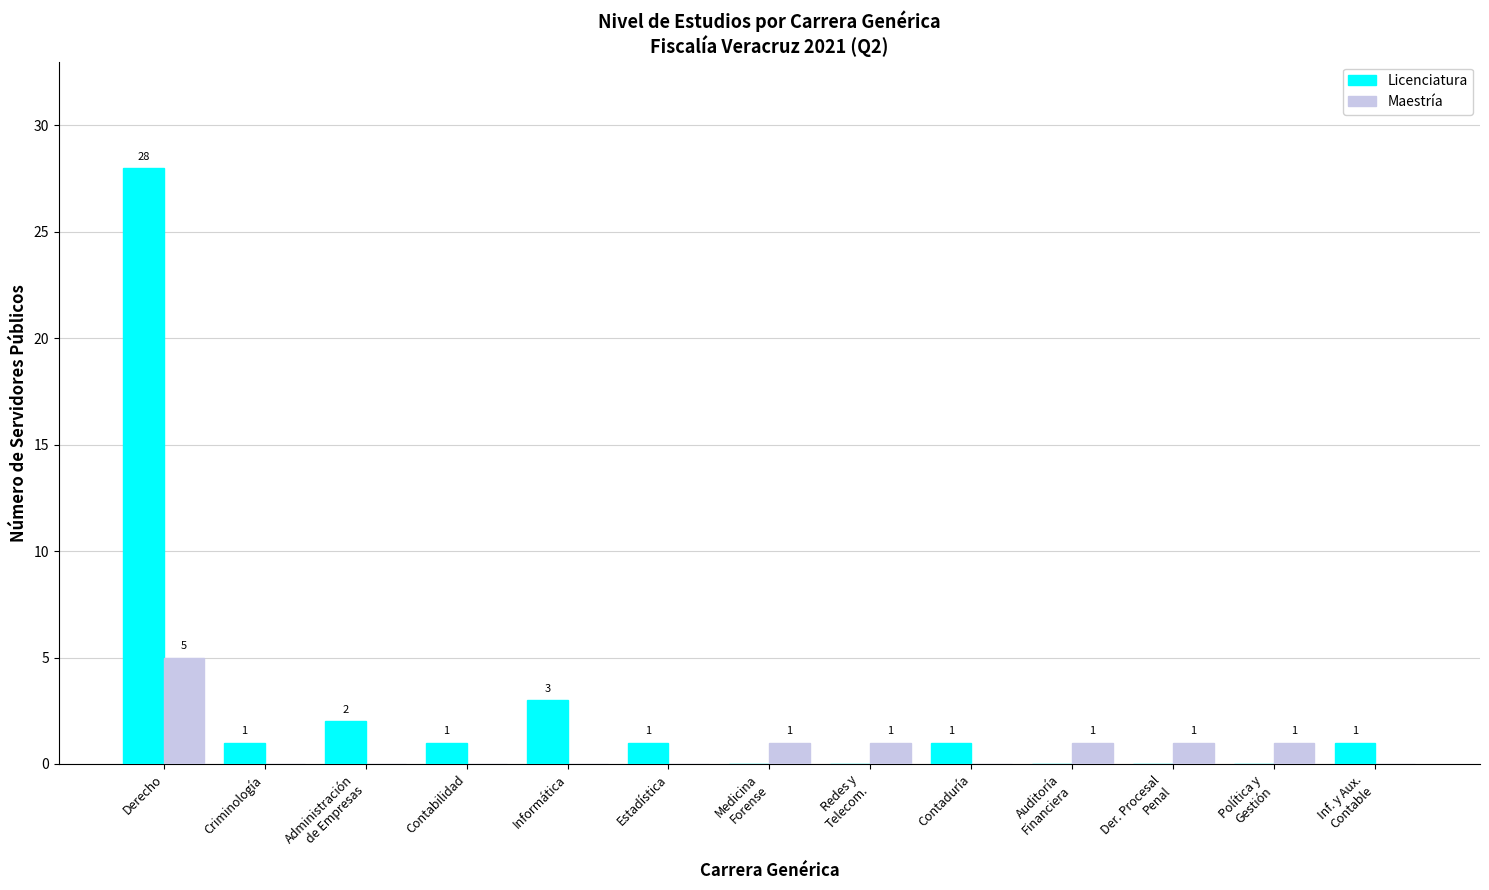

What is the greatest value displayed?

28